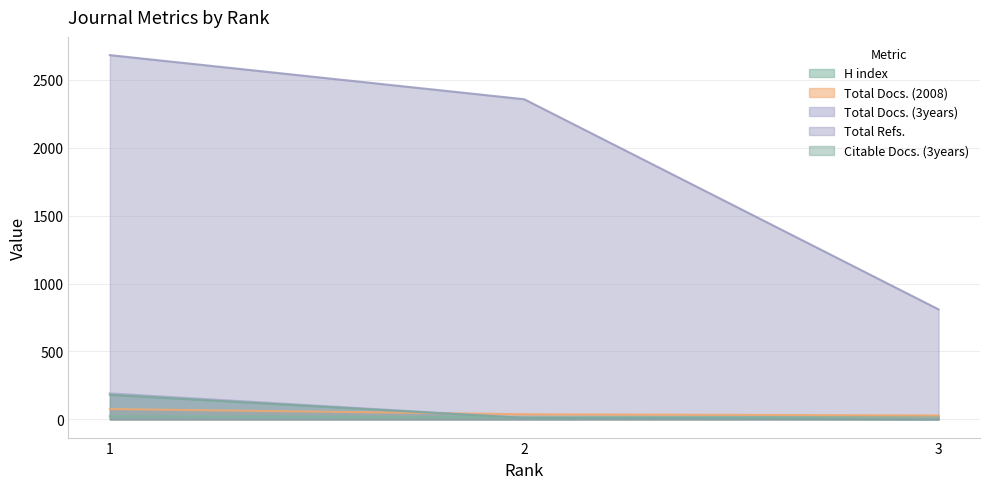

Rank the series by their maximum value, from lowest to highest.

H index, Total Docs. (2008), Citable Docs. (3years), Total Docs. (3years), Total Refs.